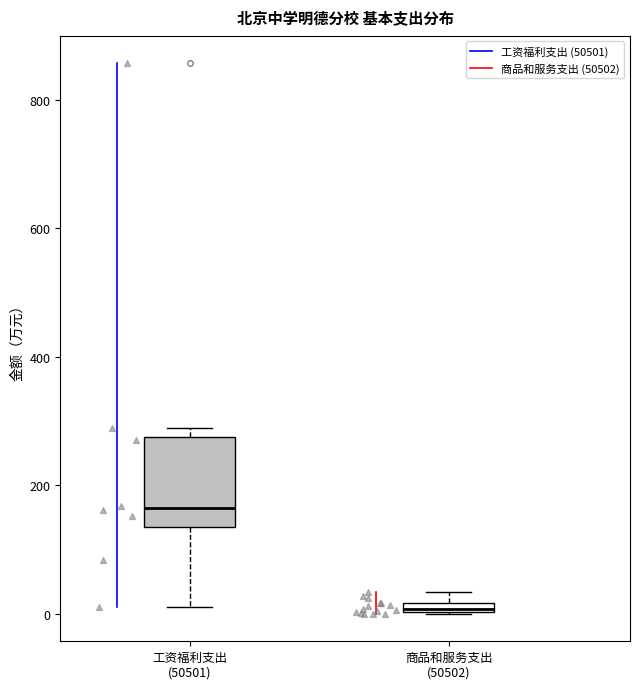

Which box's median line is the lowest?

商品和服务支出 (50502)